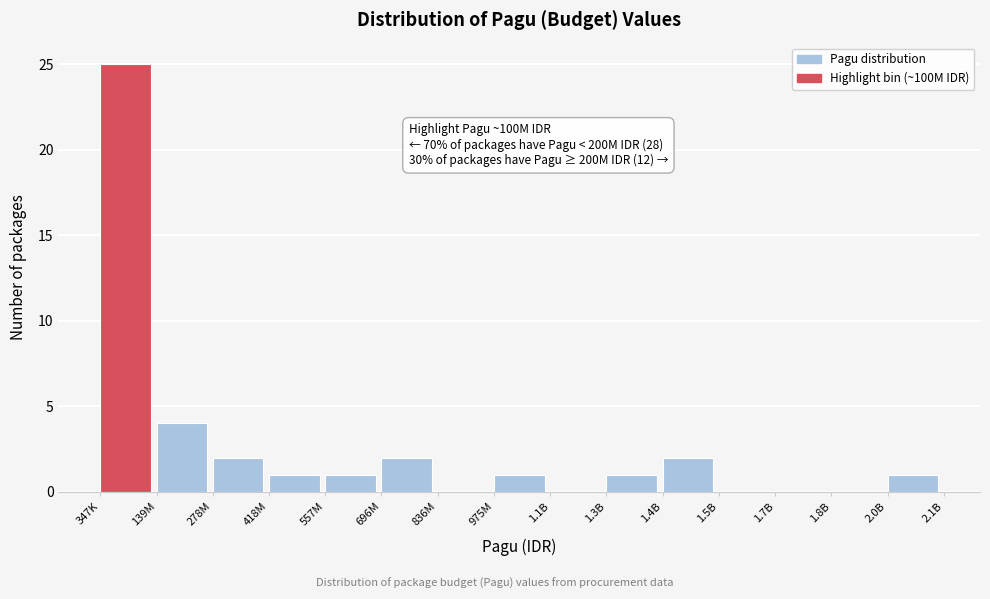

Reading right to left, what are all the values shown in this chart?

2.0B=1	1.8B=0	1.7B=0	1.5B=0	1.4B=2	1.3B=1	1.1B=0	975M=1	836M=0	696M=2	557M=1	418M=1	278M=2	139M=4	347K=25